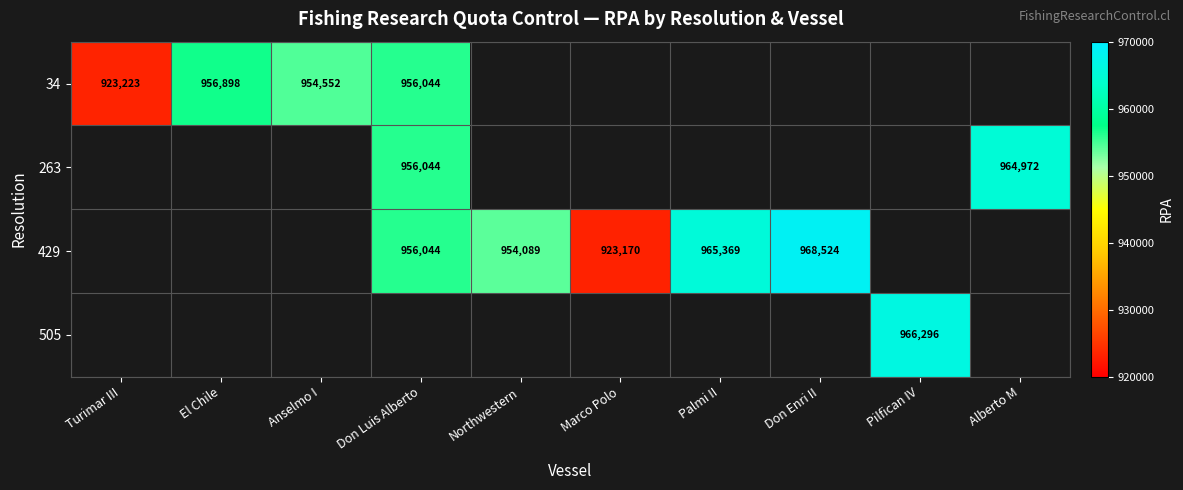

The value of 34 at El Chile is 956898. True or false?

True